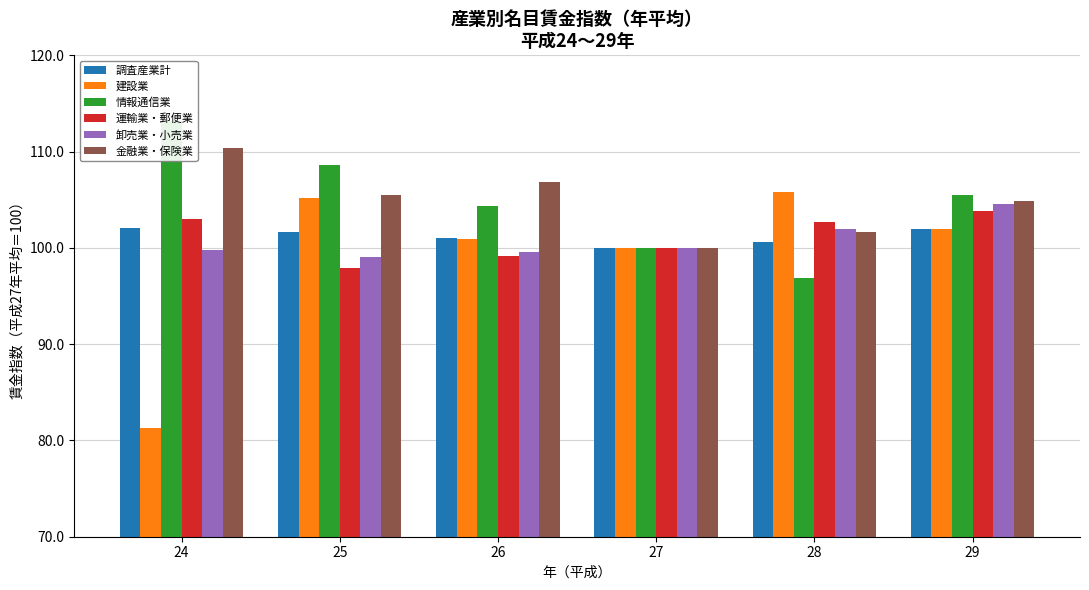

What are all the series names shown in the legend?

調査産業計, 建設業, 情報通信業, 運輸業・郵便業, 卸売業・小売業, 金融業・保険業